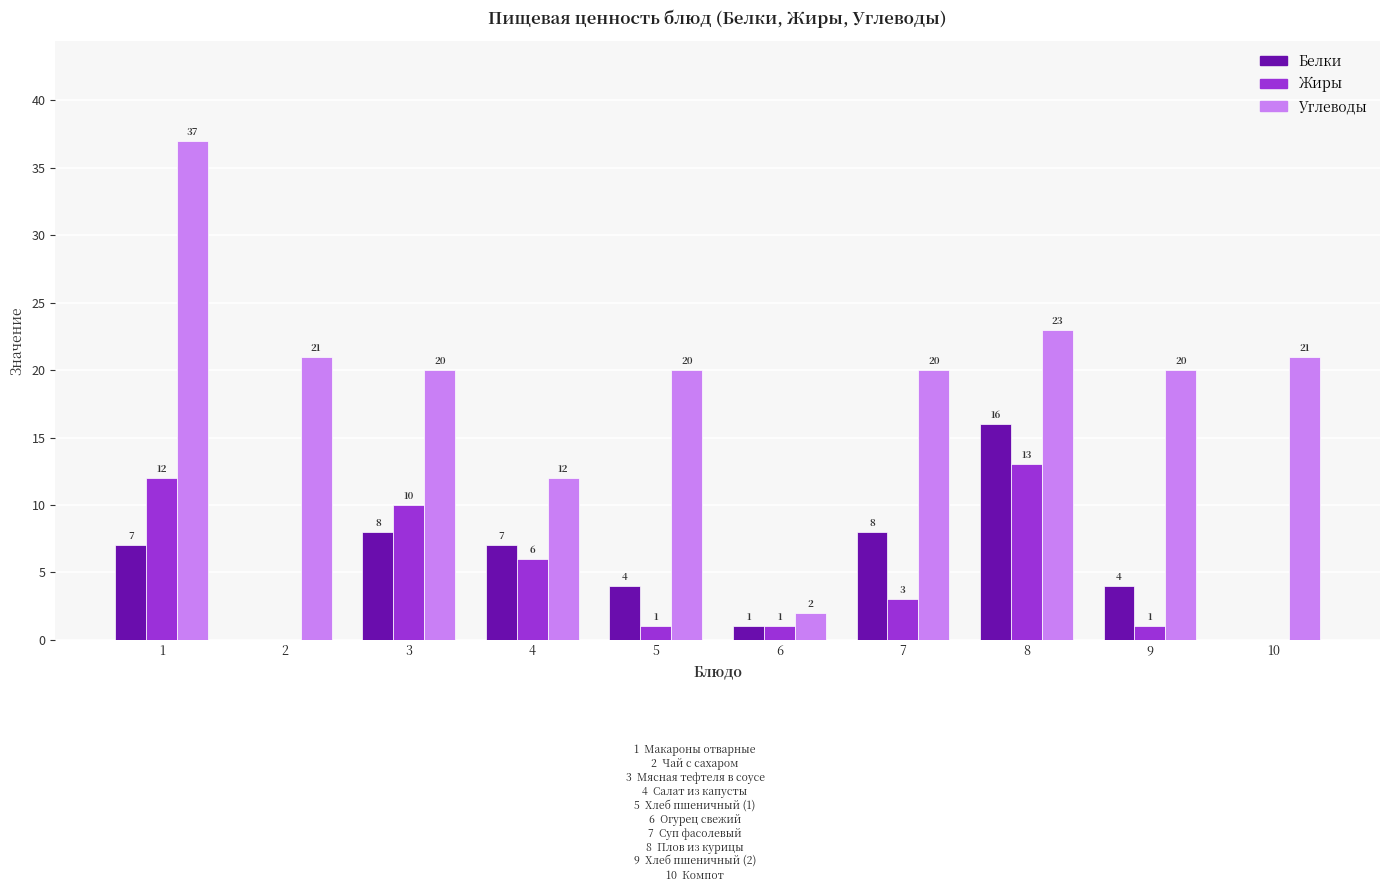

Is it true that Жиры equals 10 at 3?

True